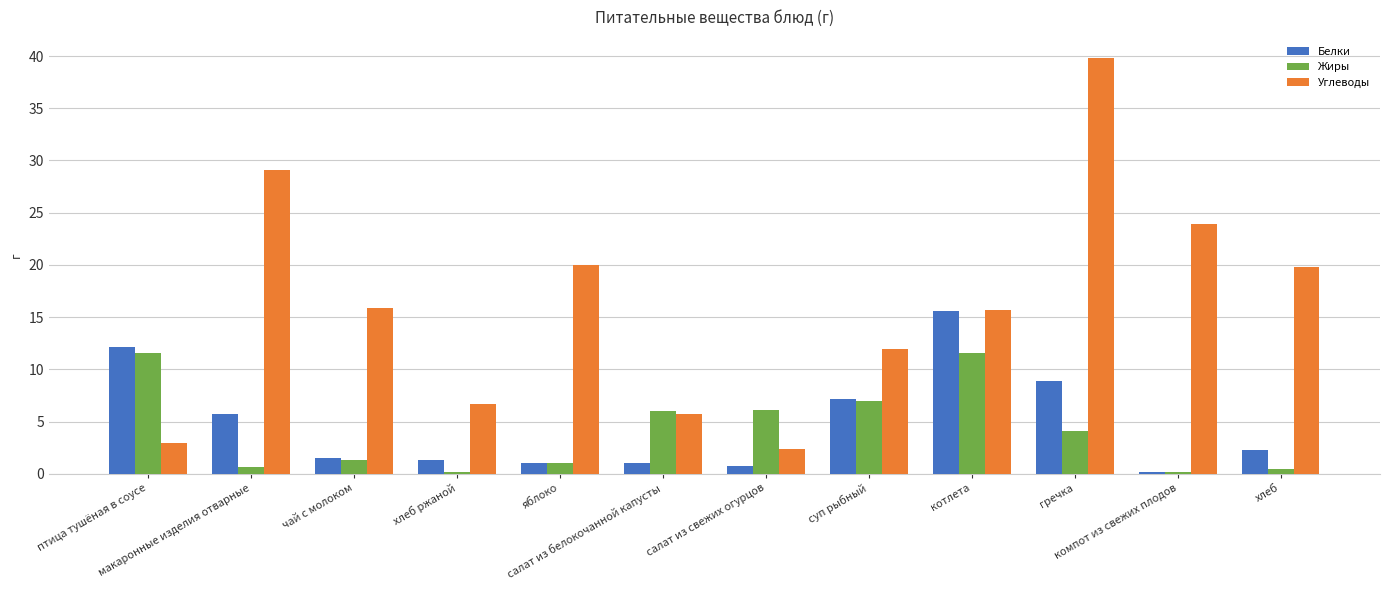

Where is Белки nearest to the value 7?

суп рыбный